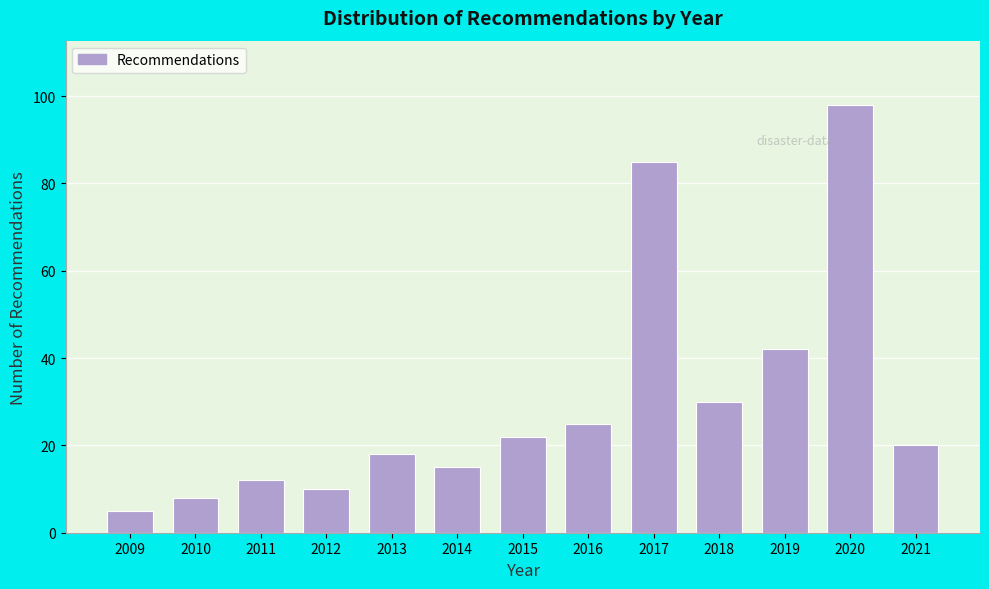

Reading left to right, what are all the values shown in this chart?

2009=5	2010=8	2011=12	2012=10	2013=18	2014=15	2015=22	2016=25	2017=85	2018=30	2019=42	2020=98	2021=20